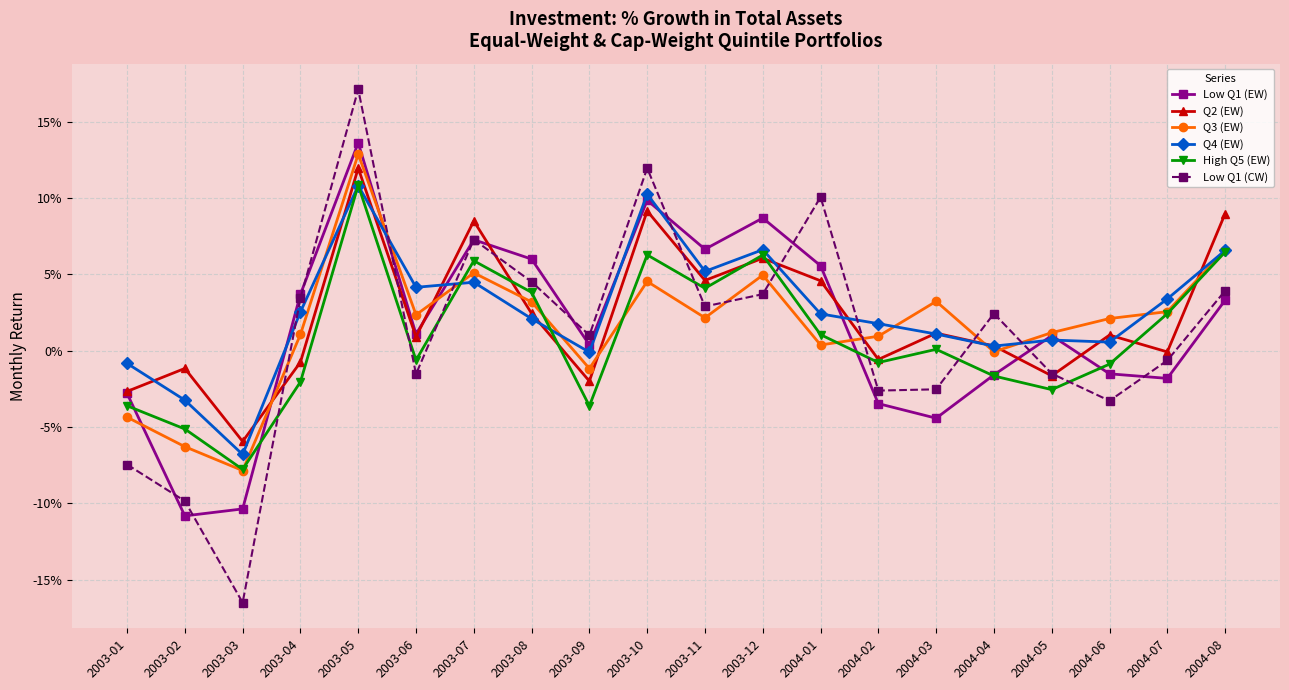

What are all the series names shown in the legend?

Low Q1 (EW), Q2 (EW), Q3 (EW), Q4 (EW), High Q5 (EW), Low Q1 (CW)